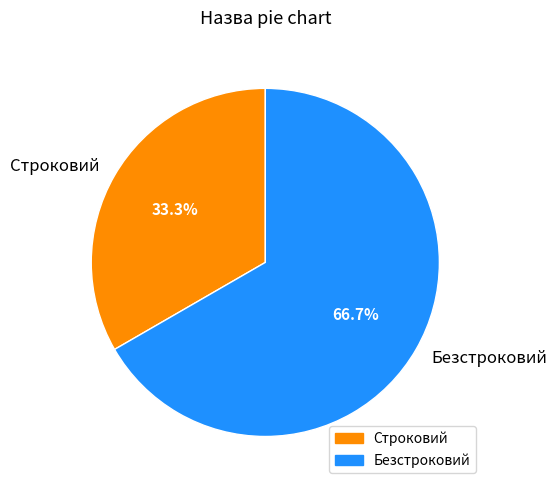

How many segments does this pie chart have?

2